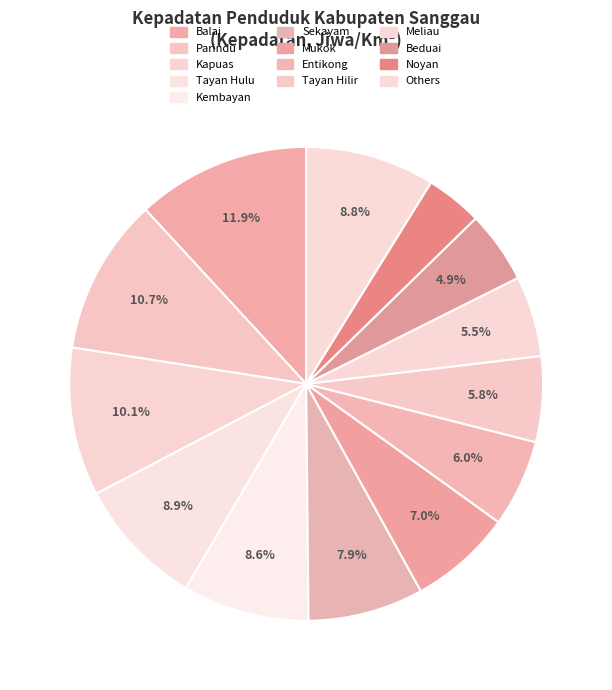

How many slices are in this pie chart?

13